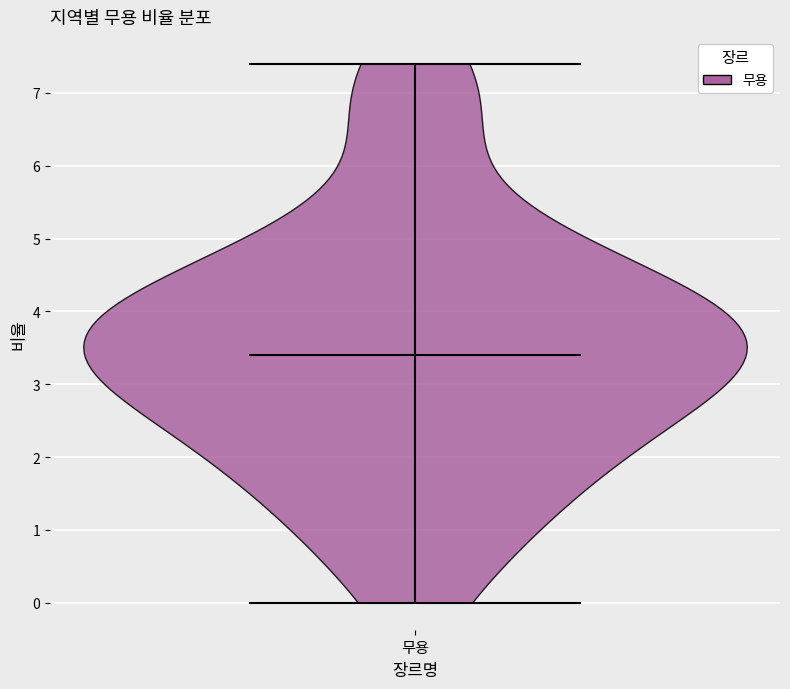

Read this violin plot against the y-axis: where its median line is, and the lowest and highest points the violin reaches. The values are not printed on the chart, so give them approximately, as read against the axis.

median line 3.4, lowest point 0.0, highest point 7.4